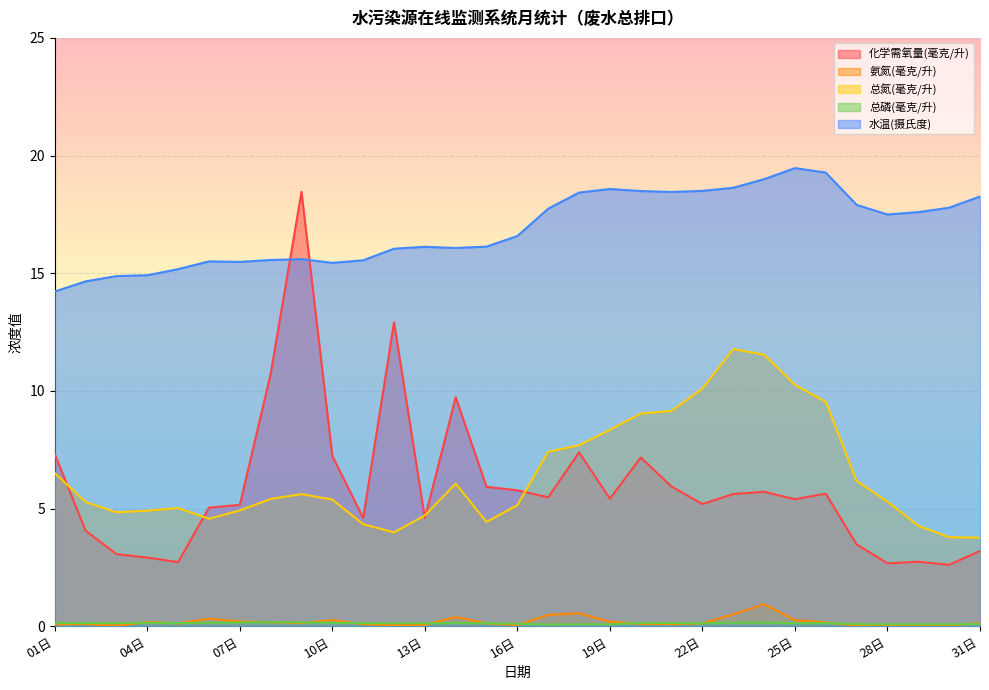

What is the sum of all 化学需氧量(毫克/升) values?

183.9